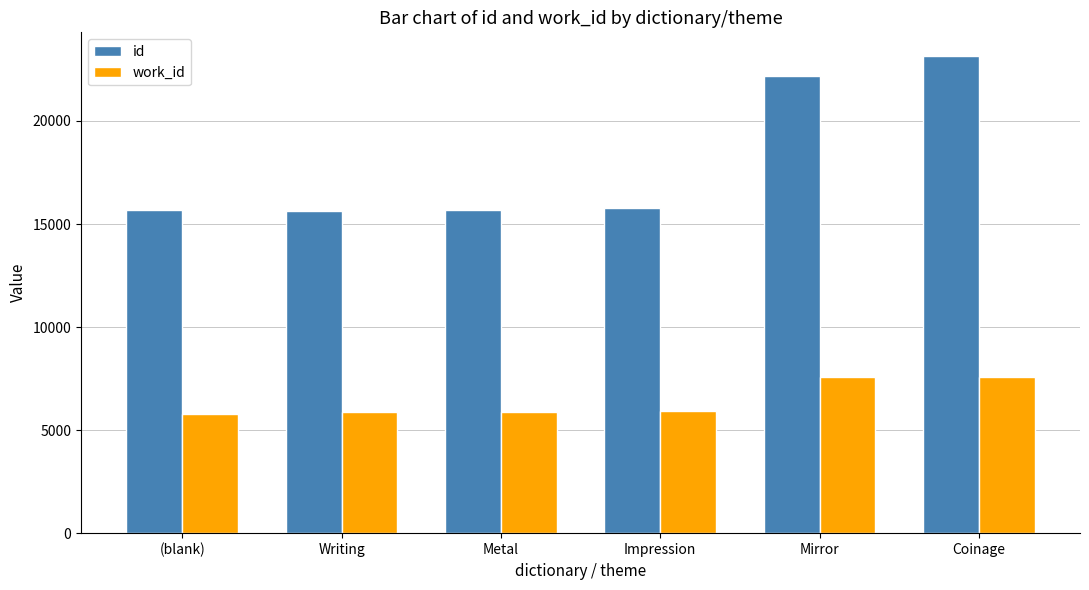

What is the sum of the work_id values at Coinage and (blank)?

13356